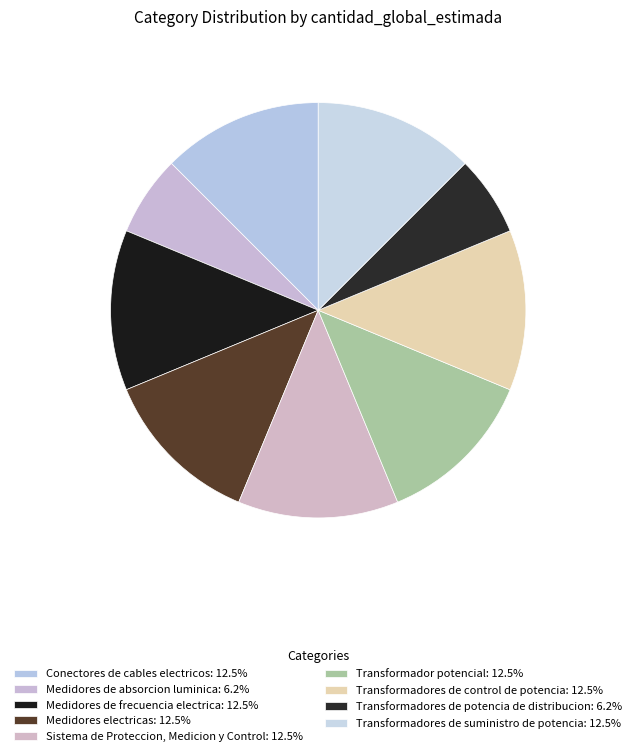

The Transformadores de control de potencia slice represents 20% of the pie. True or false?

False